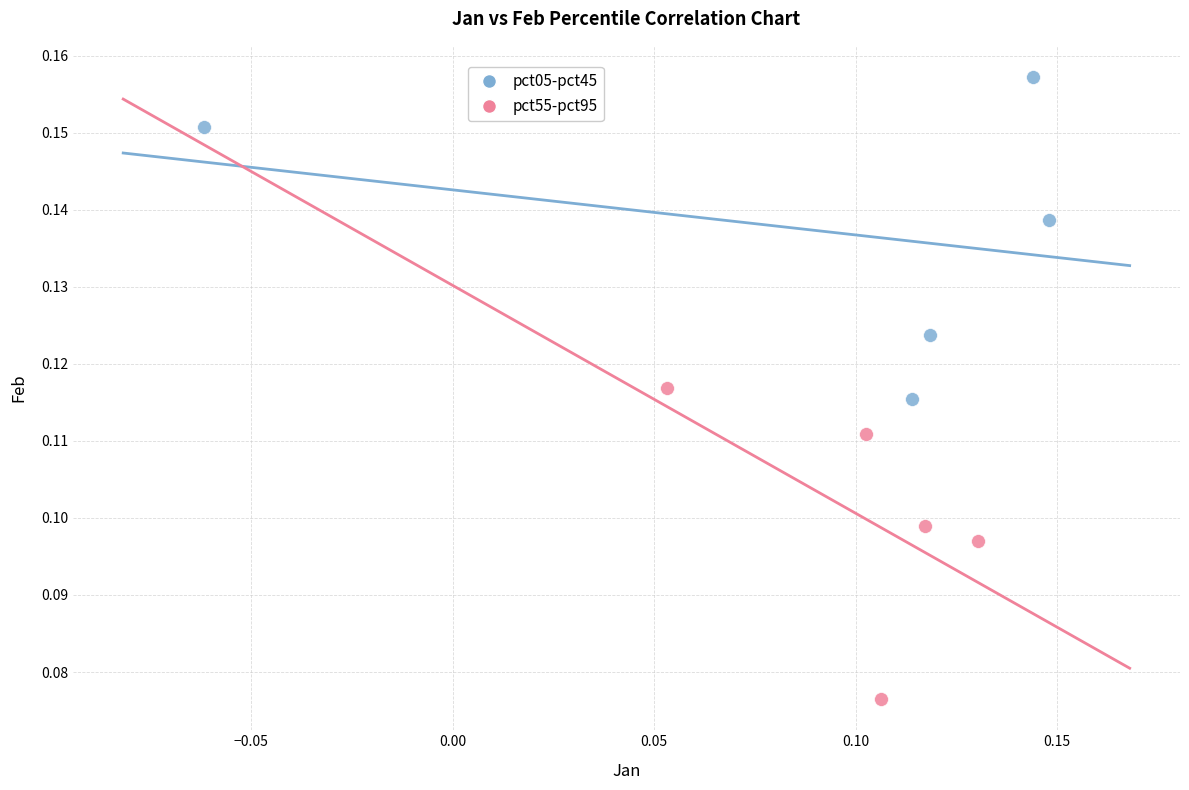

Which series reaches the maximum Y coordinate?

pct05-pct45